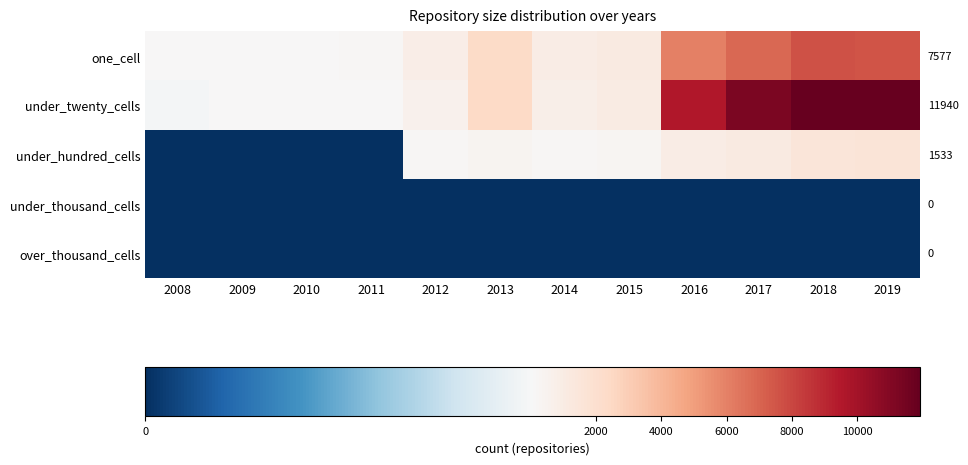

What is the total value across all series at 2017?

19306